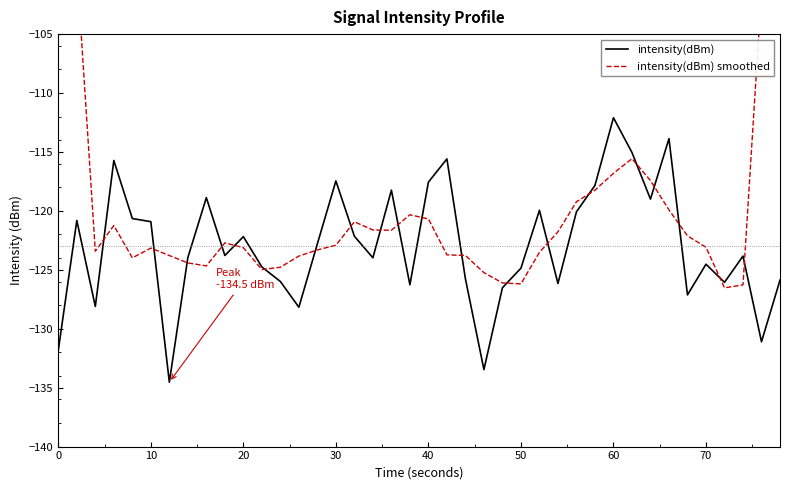

How many categories are shown in the chart?

40